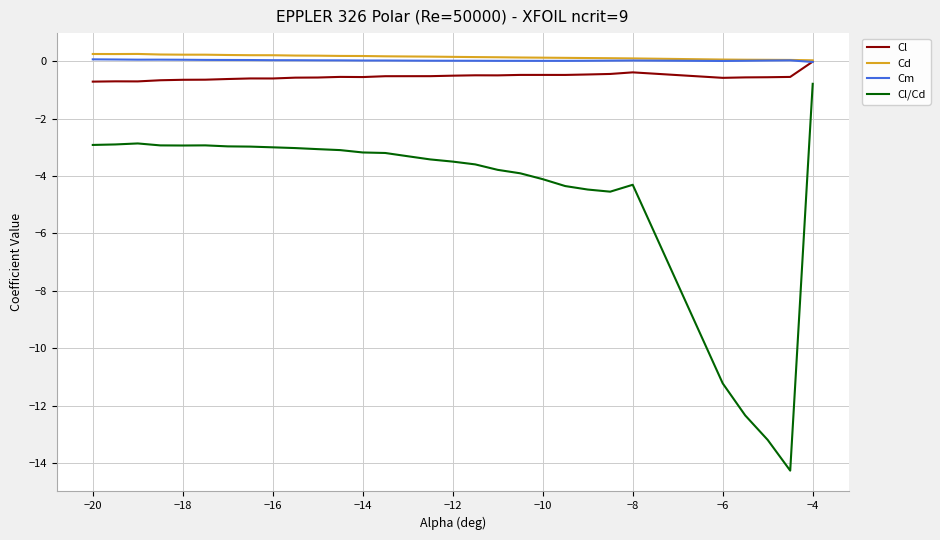

What is the difference between the maximum and second lowest values in the Cl/Cd series?

12.4